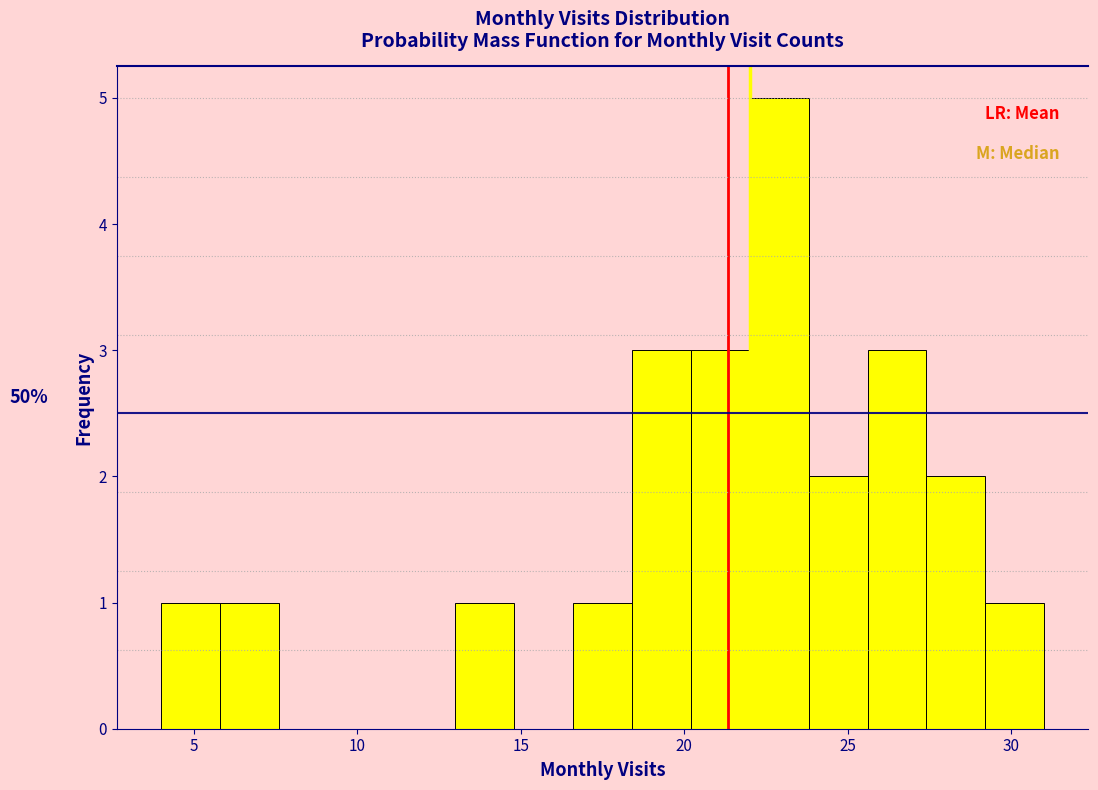

Around what value on the x-axis is the tallest bar? Give the approximate position of its centre, as read against the axis.

23.0